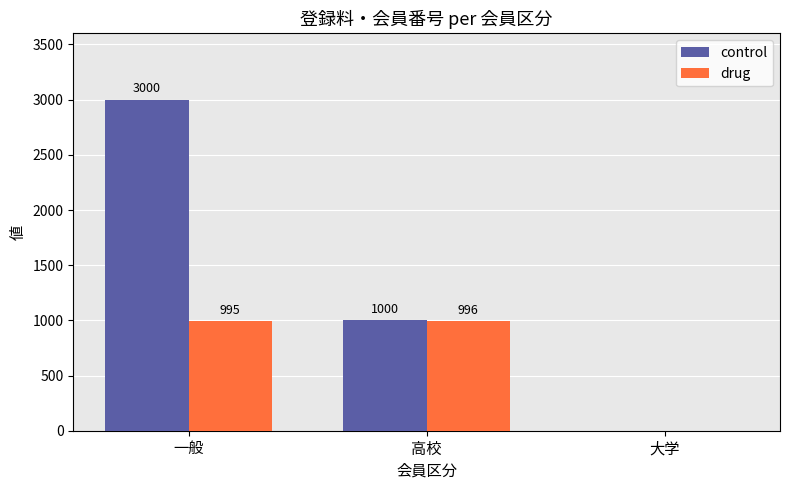

Are the bars horizontal?

No